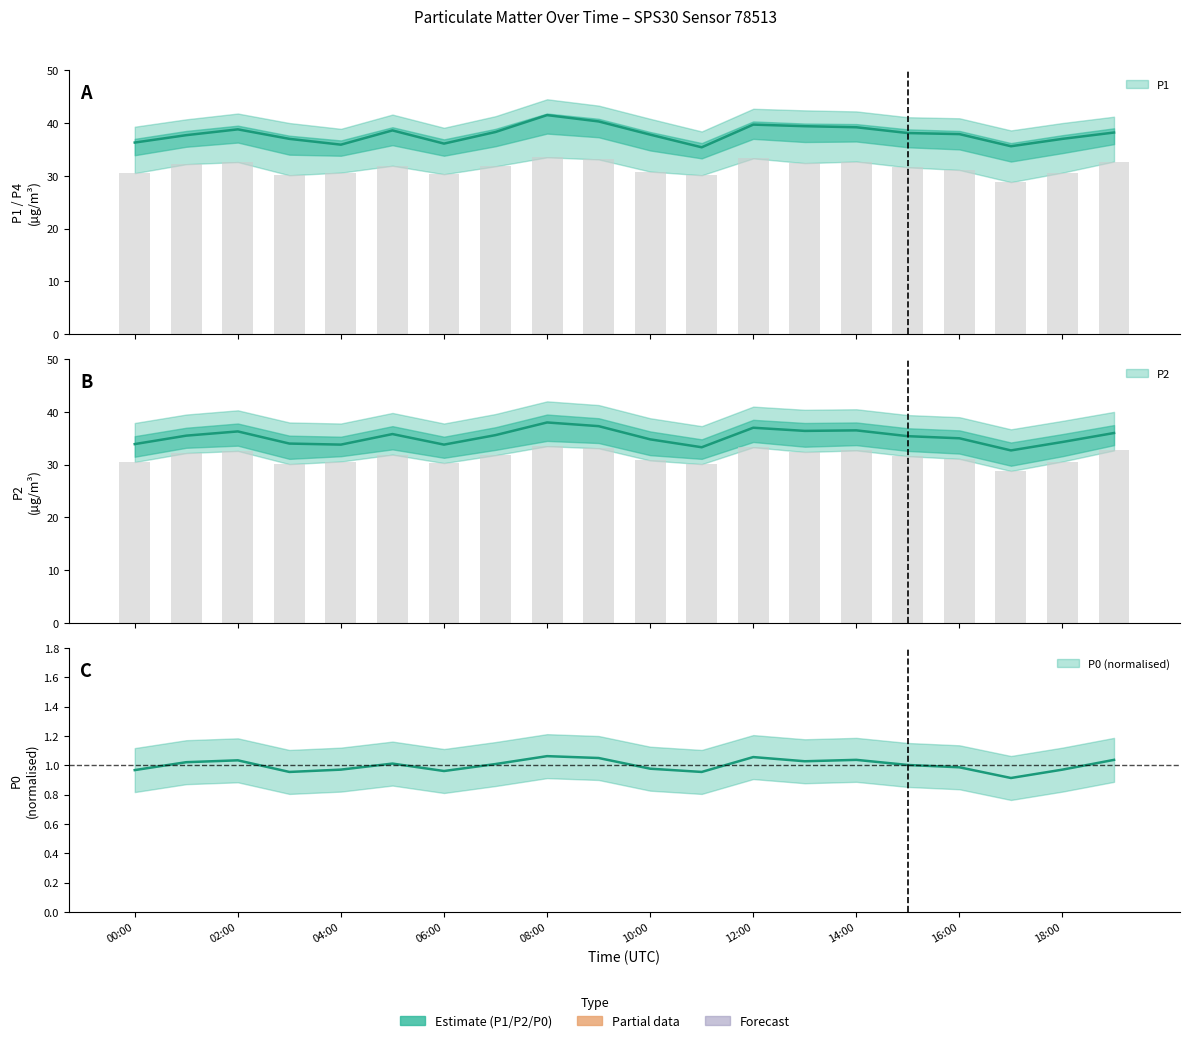

Which has a higher value, 09:00 or 11:00?

09:00